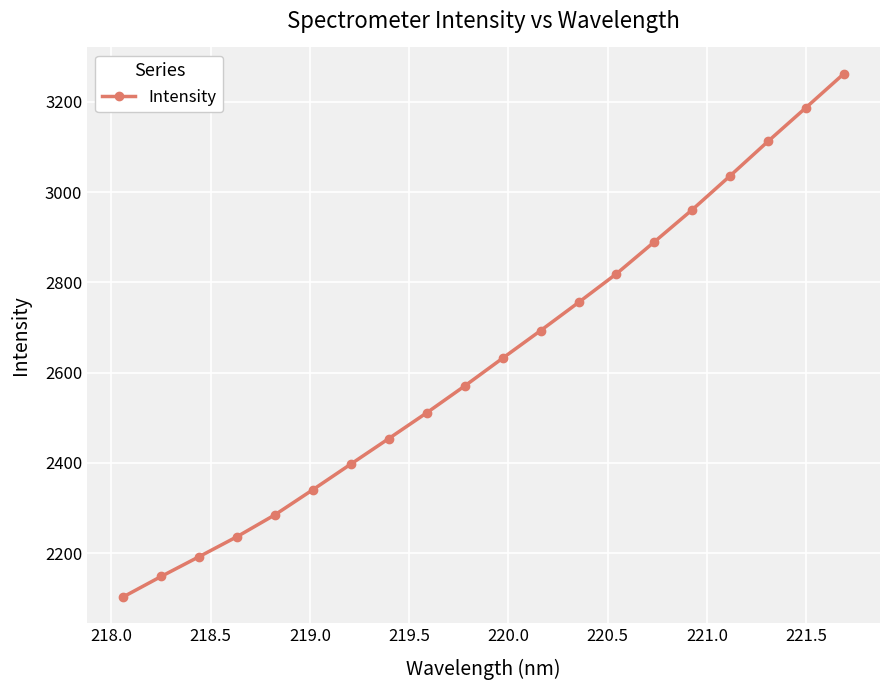

What is the sum of all values?

52587.3